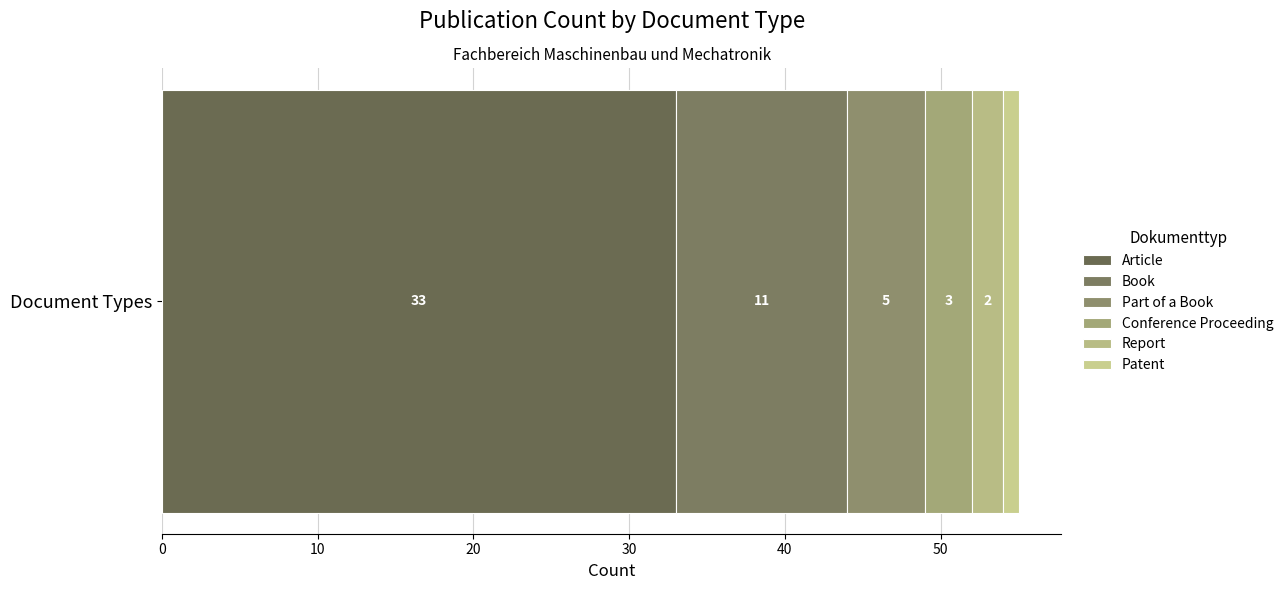

How many series are shown in this chart?

6